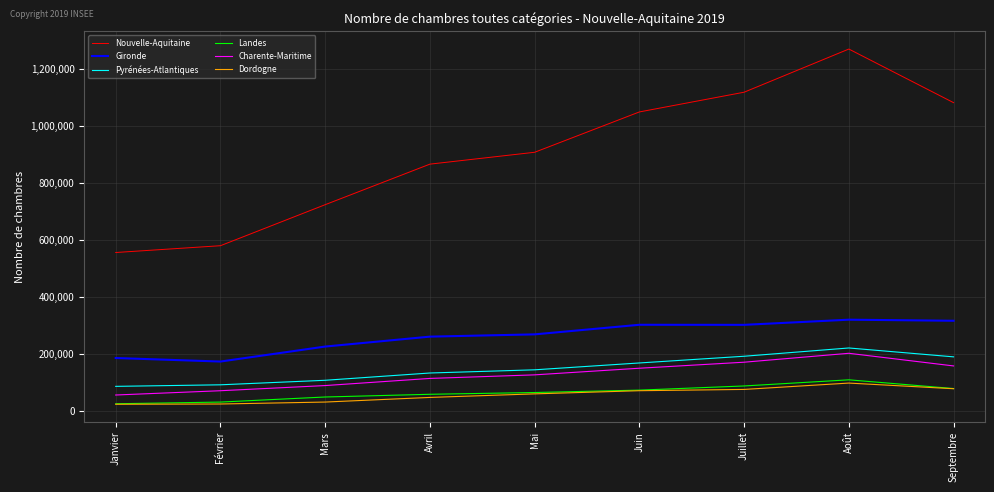

What is the difference between the maximum and minimum values in the Dordogne series?

74291